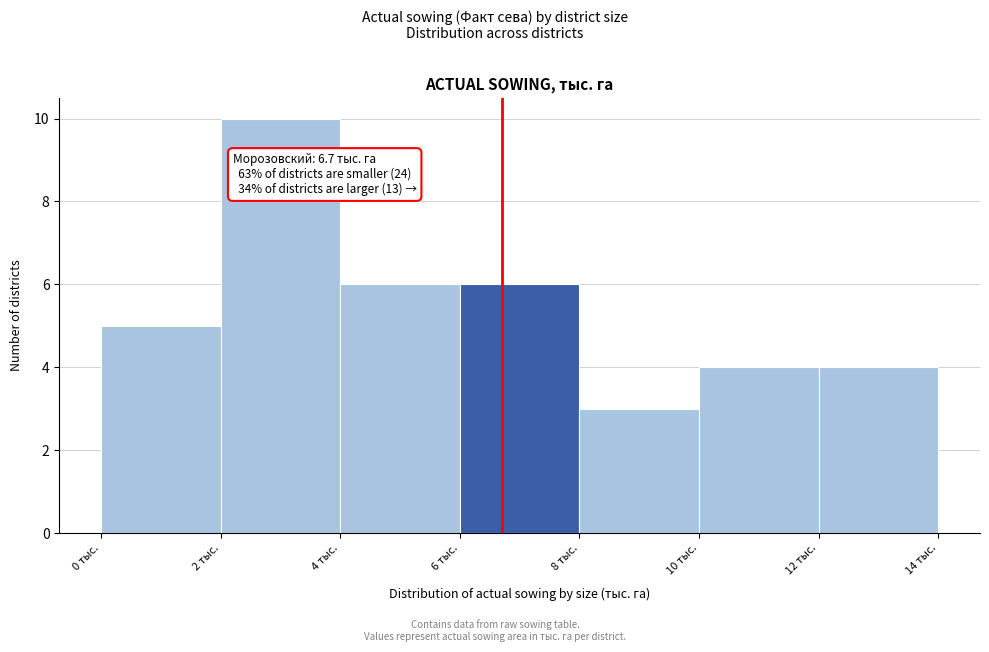

Which range on the x-axis has the tallest bar?

2 to 4